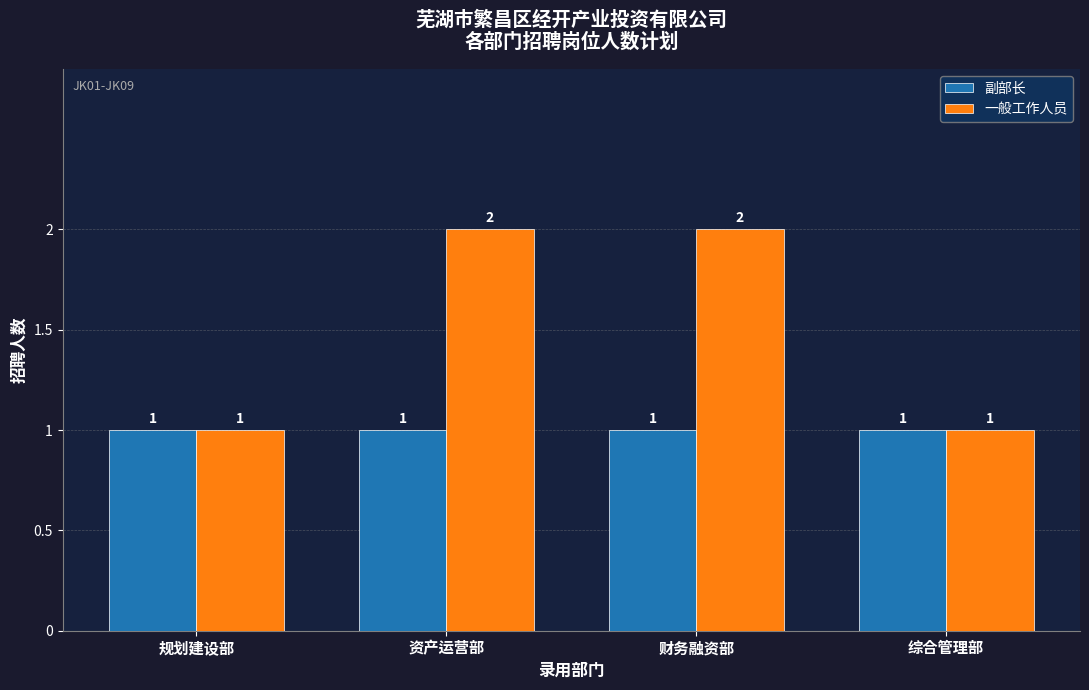

Reading left to right, what are all the values shown in this chart?

副部长: 规划建设部=1	资产运营部=1	财务融资部=1	综合管理部=1
一般工作人员: 规划建设部=1	资产运营部=2	财务融资部=2	综合管理部=1